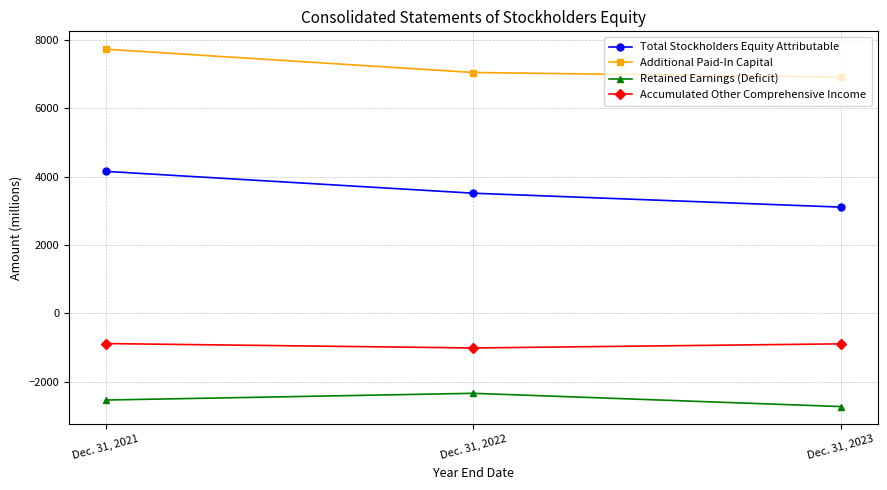

What is the spread (max minus min) of values at Dec. 31, 2022?

9390